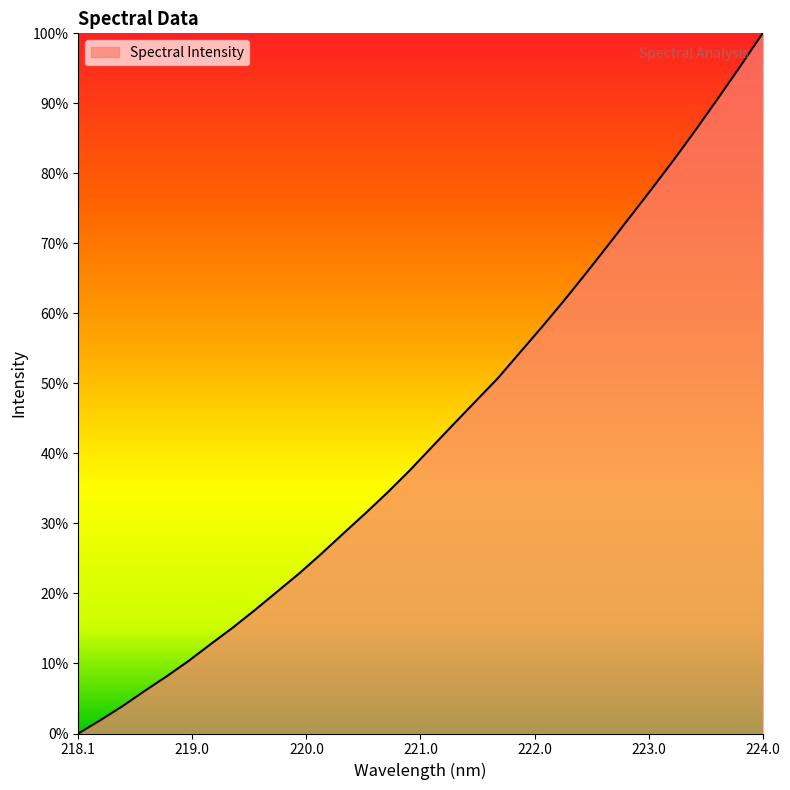

Does the chart display data point markers on the line(s)?

No